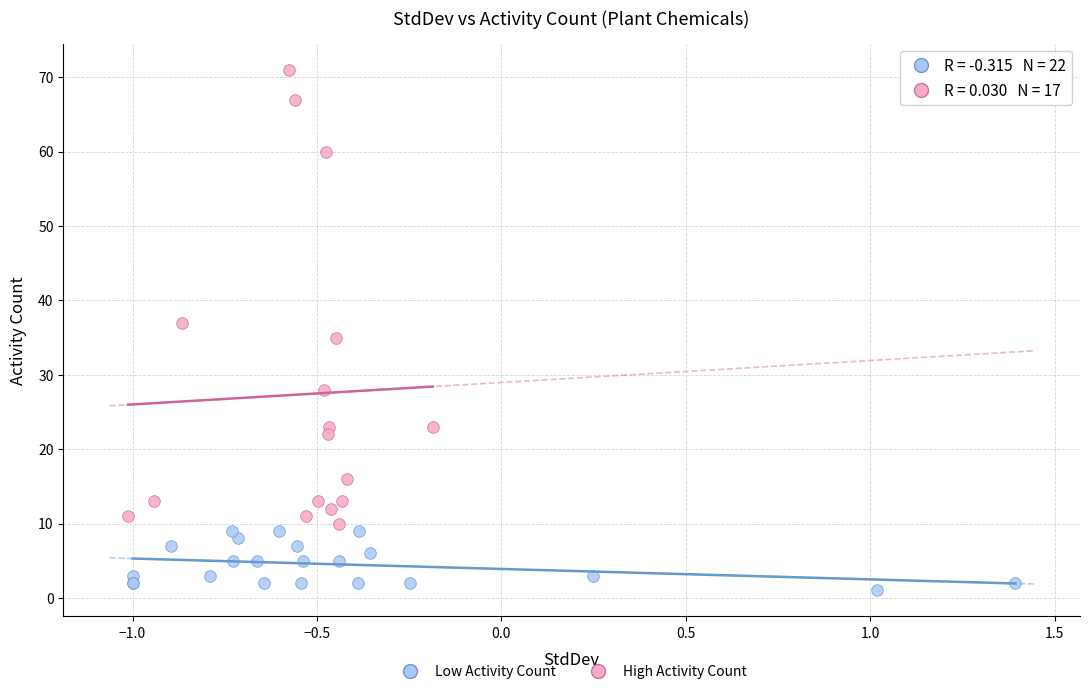

Which series reaches the maximum Y coordinate?

High Activity Count